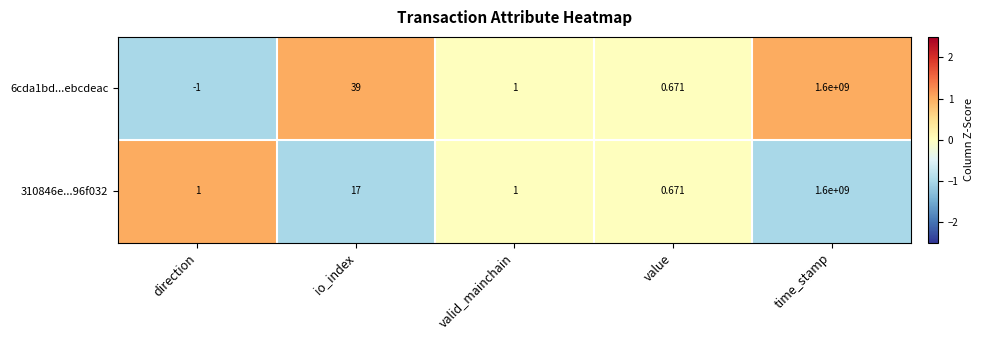

At which label is 310846e...96f032 closest to 800000000?

io_index